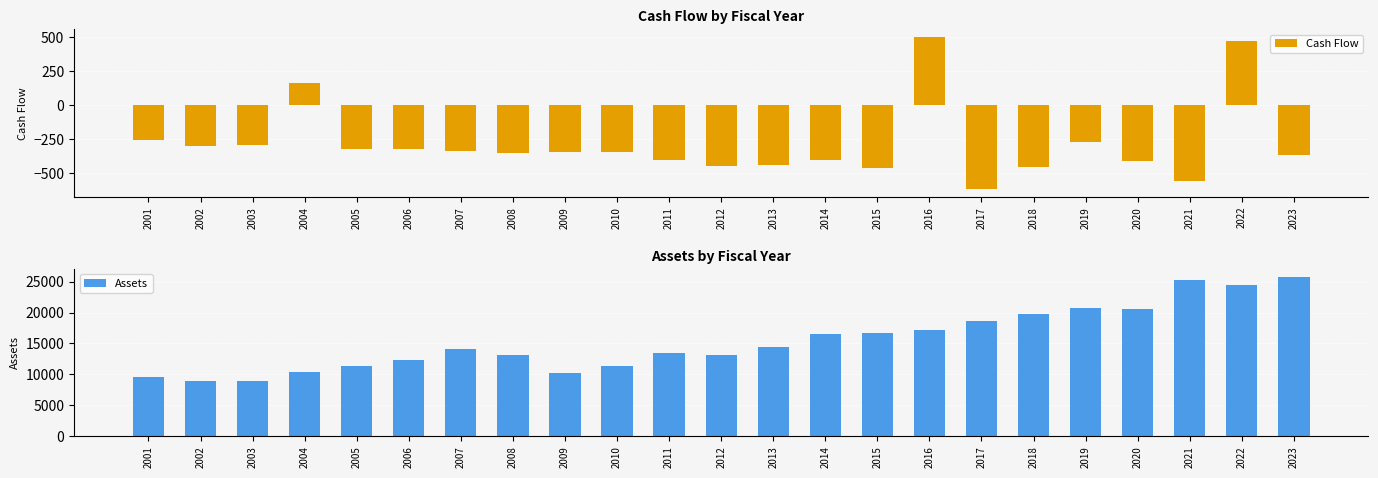

What is the value of the Assets bar at the 2nd from the left?

8902.3